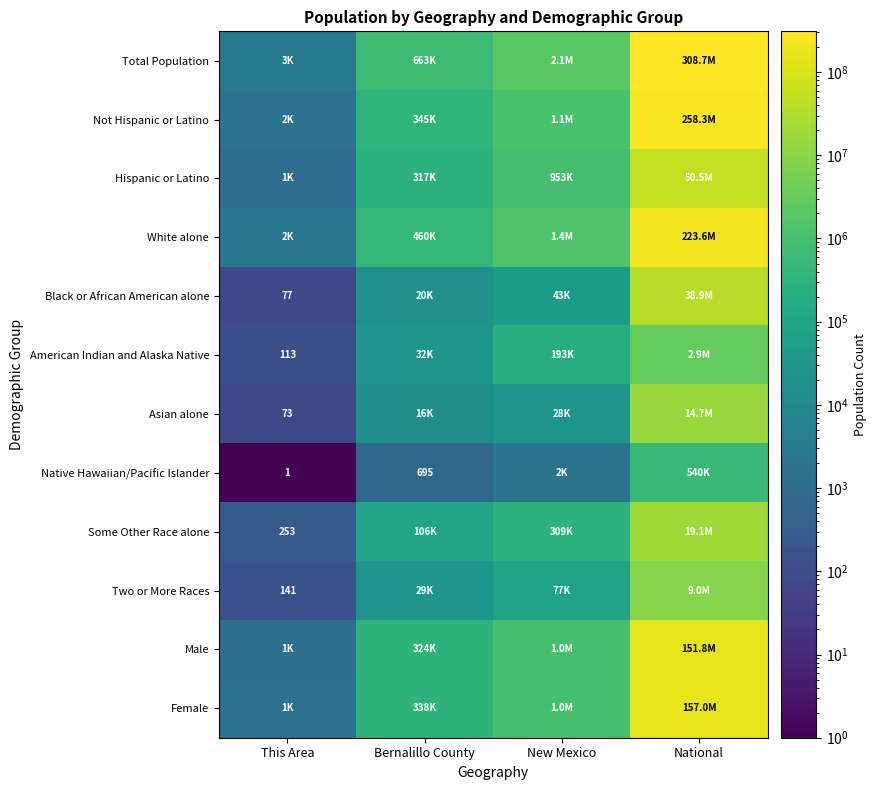

Rank the series by their maximum value, from lowest to highest.

Native Hawaiian/Pacific Islander, American Indian and Alaska Native, Two or More Races, Asian alone, Some Other Race alone, Black or African American alone, Hispanic or Latino, Male, Female, White alone, Not Hispanic or Latino, Total Population